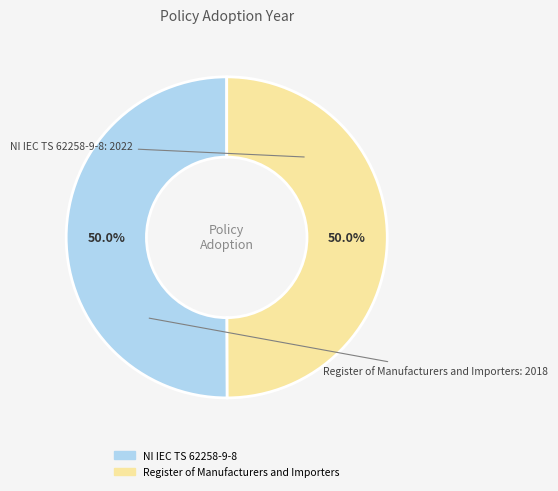

How many segments does this pie chart have?

2